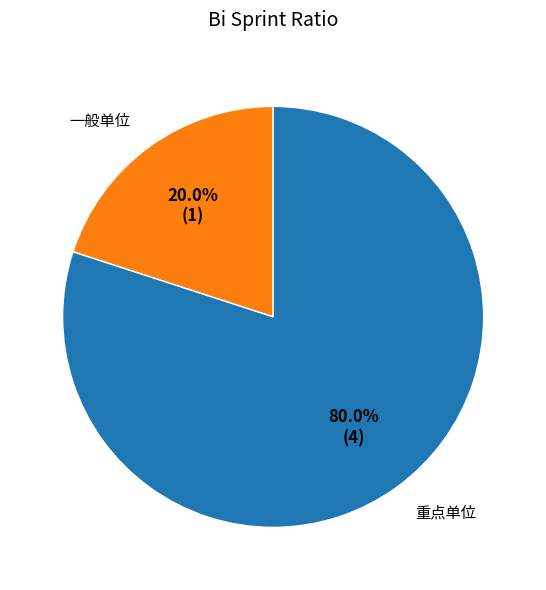

Which category has the smallest portion of the pie?

一般单位